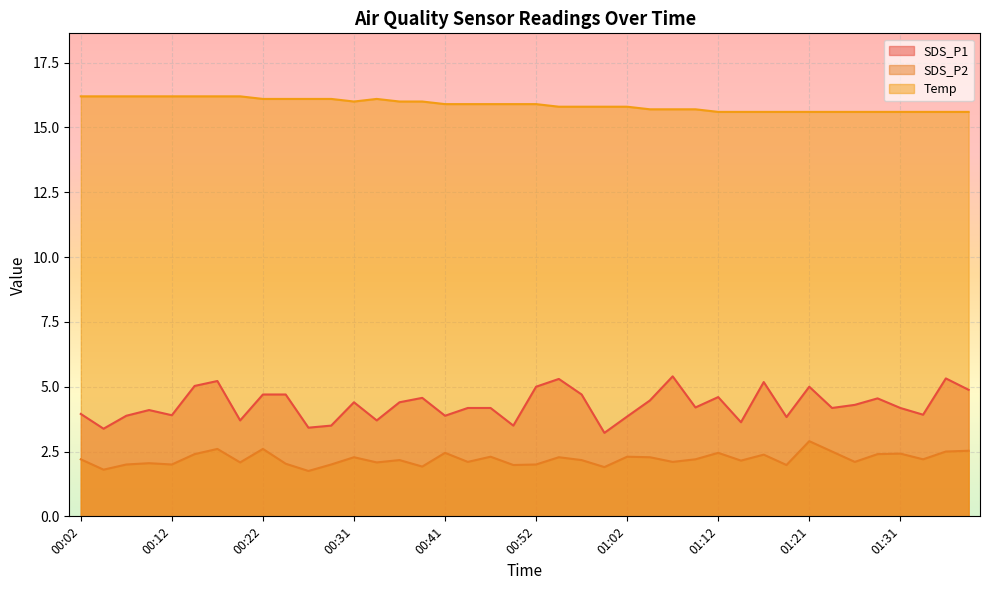

What is the maximum value for SDS_P2?

2.9